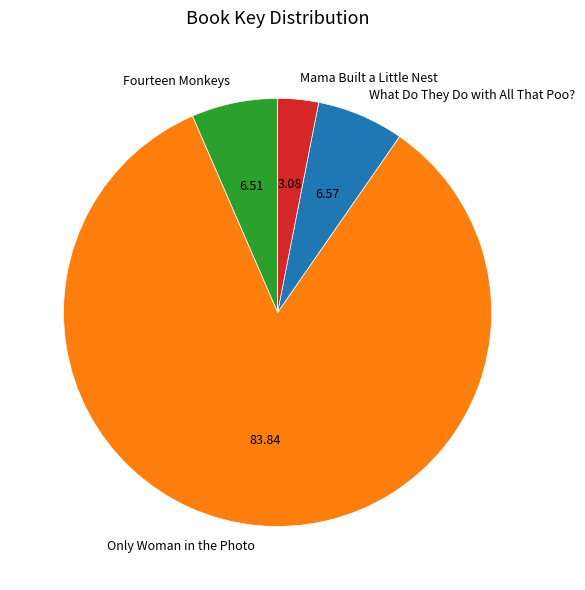

How many slices are in this pie chart?

4